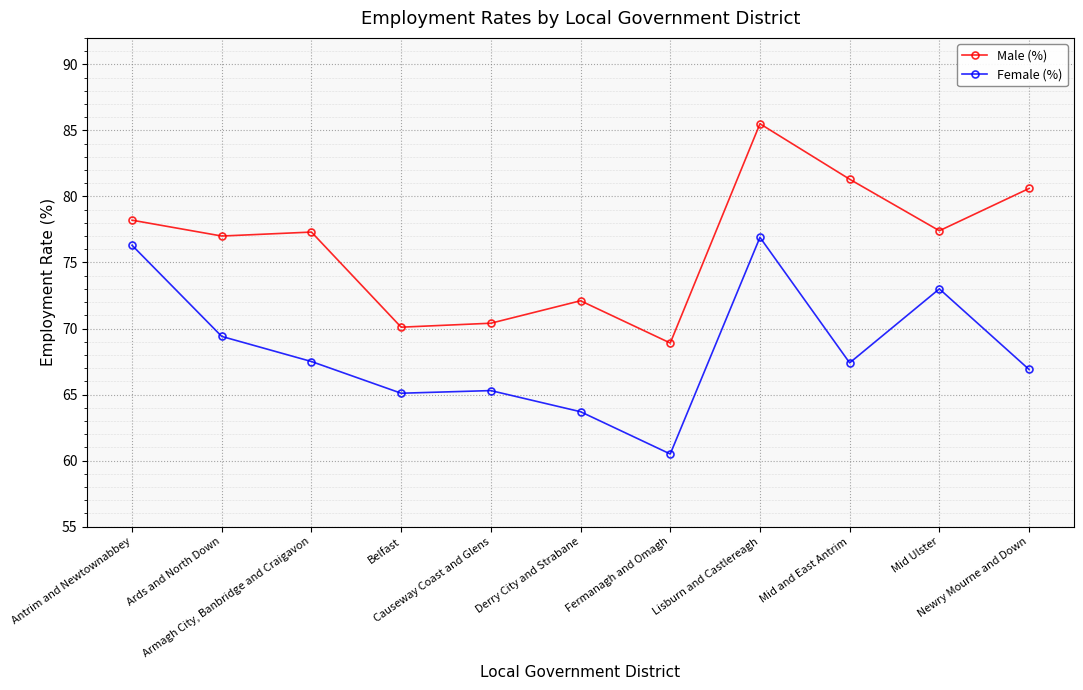

What is the difference between the highest and lowest values at Ards and North Down?

7.6